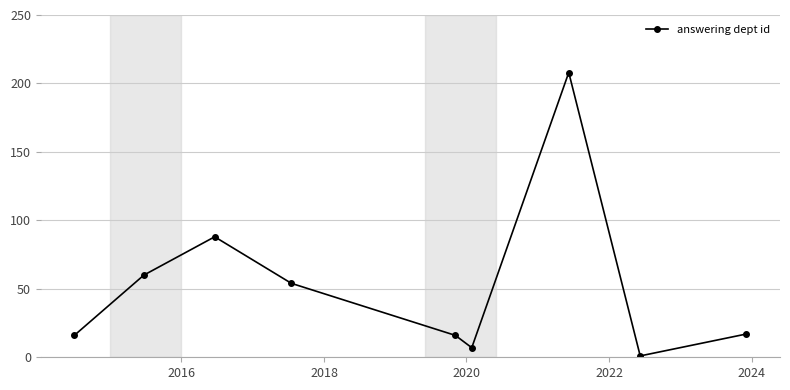

What is the difference between the maximum and minimum values?

207